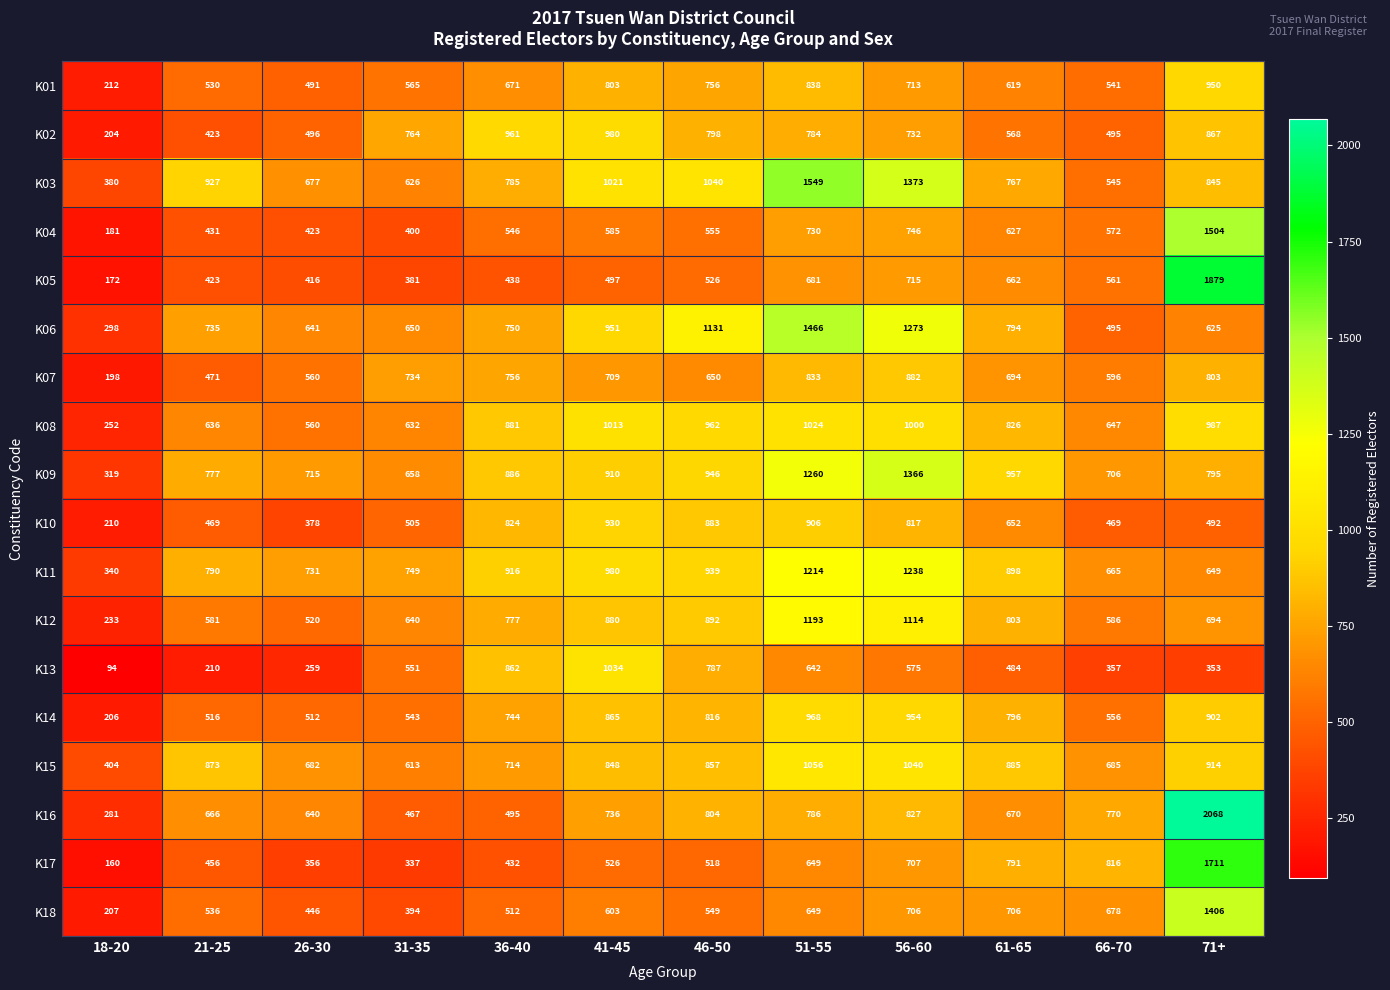

Read the K02 value at 66-70, to the nearest 10.

500